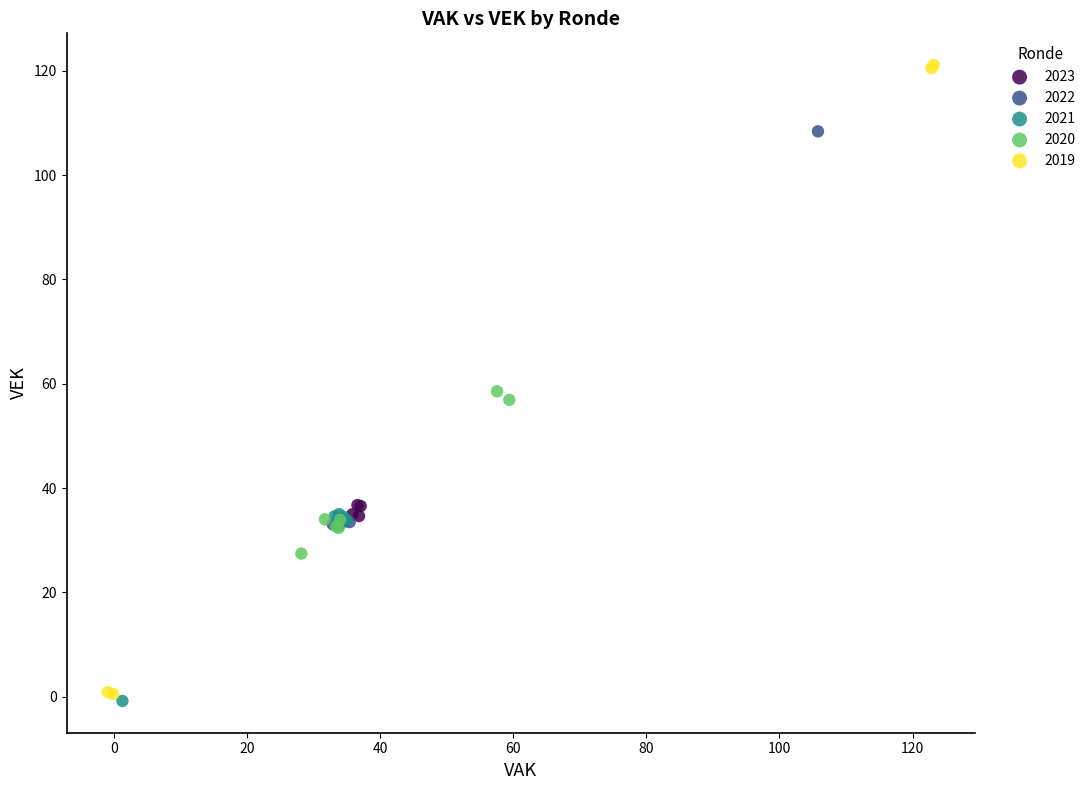

Which series contains the highest Y value?

2019